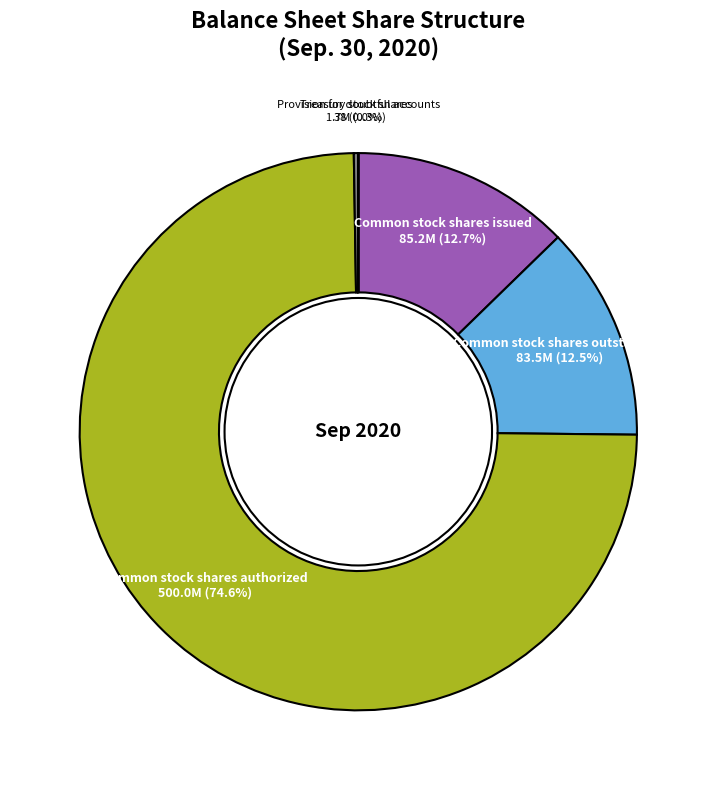

How many segments does this pie chart have?

5